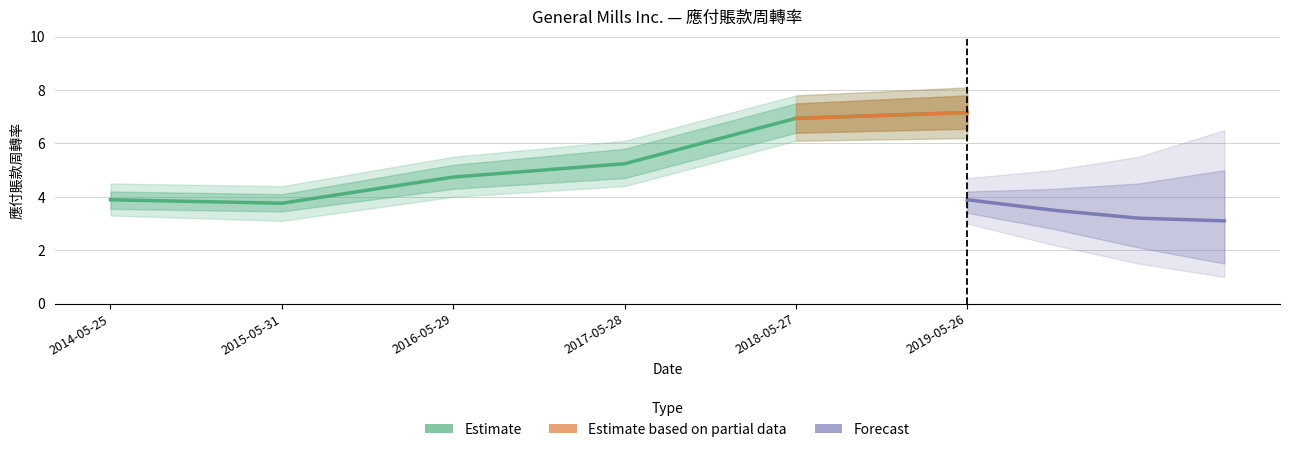

Count the values in the range 3 to 6.

4